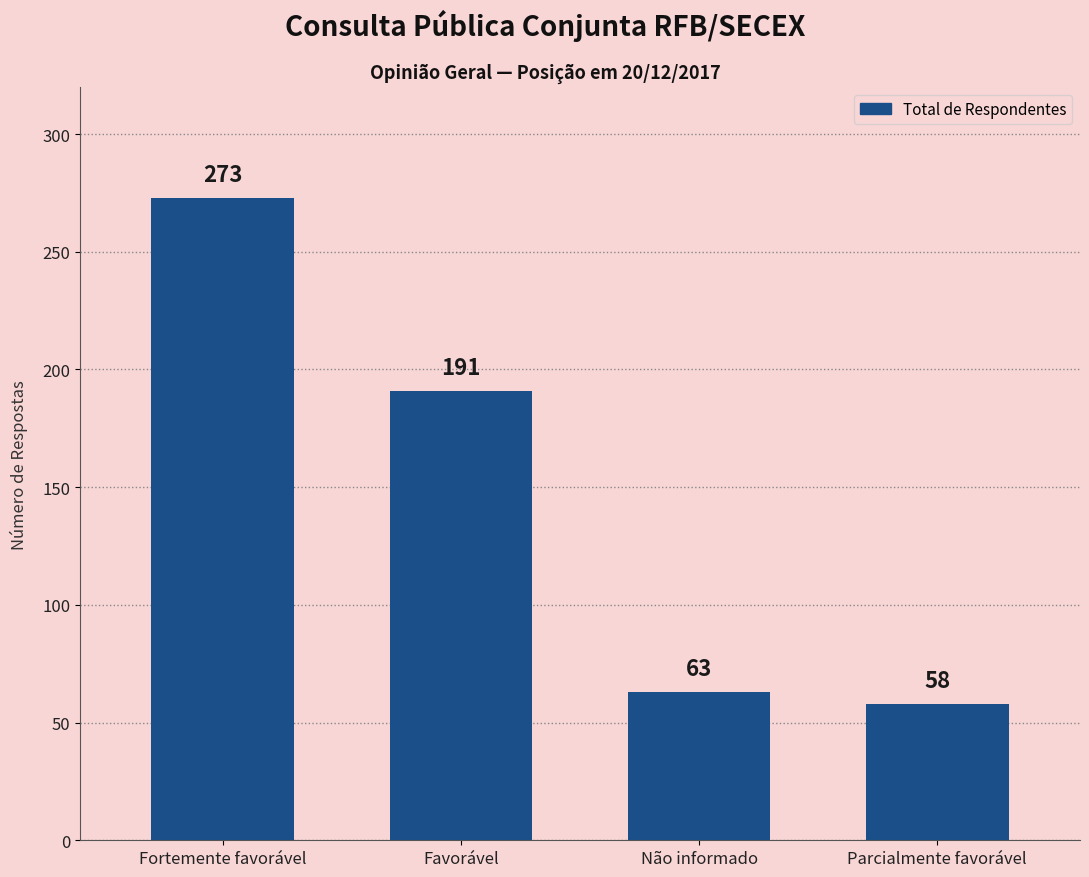

Between Favorável and Parcialmente favorável, which is larger?

Favorável